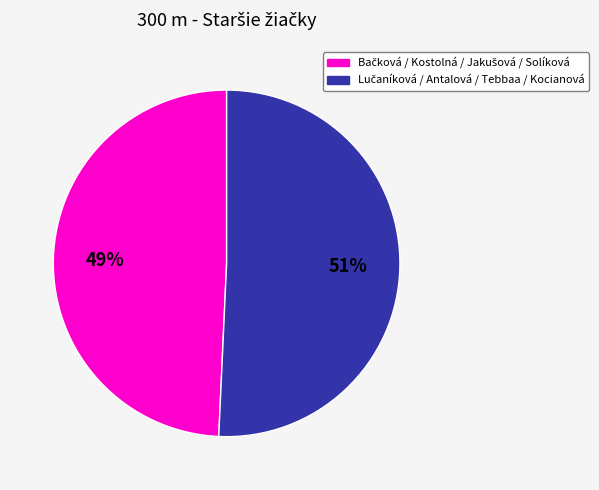

Is there any slice that represents more than half of the pie?

Yes